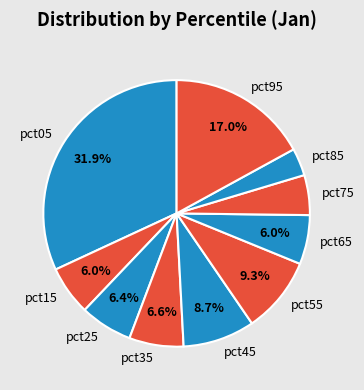

To the nearest percent, what percentage of the pie is pct05?

32%